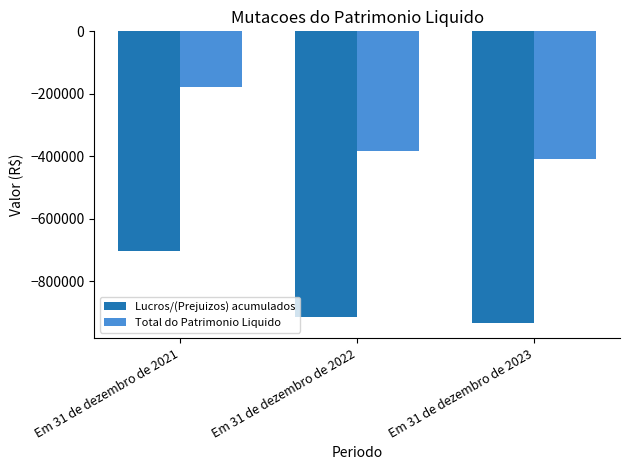

Between Em 31 de dezembro de 2021 and Em 31 de dezembro de 2023, which series saw the biggest shift?

Lucros/(Prejuizos) acumulados